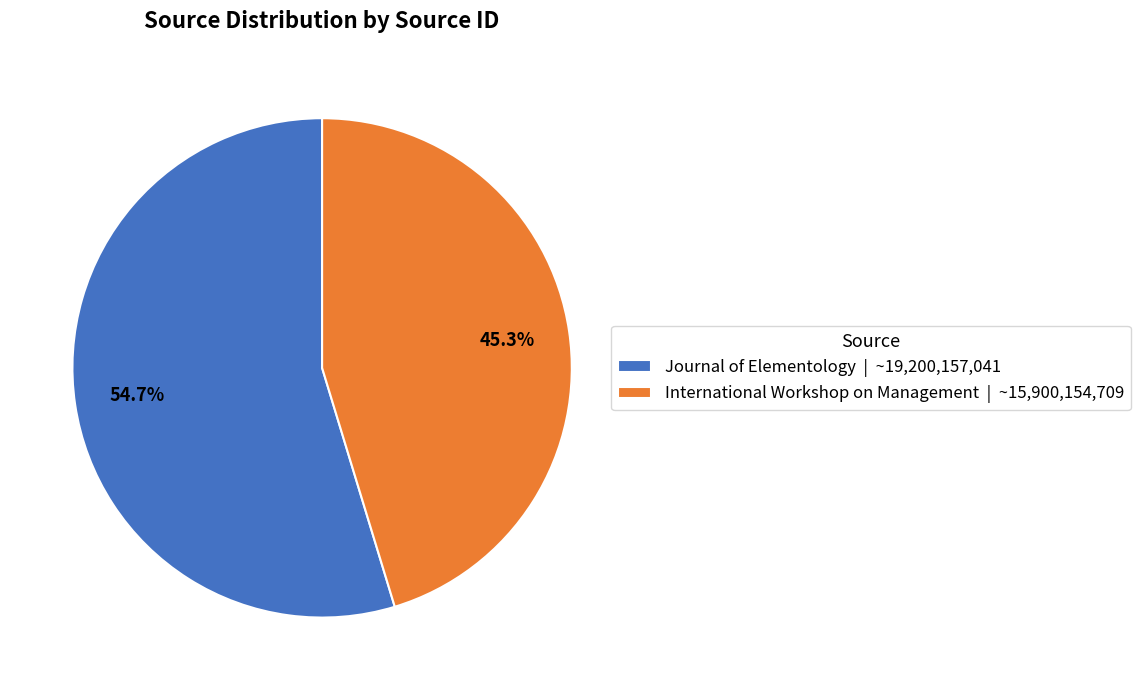

The International Workshop on Management slice represents 45% of the pie. True or false?

True